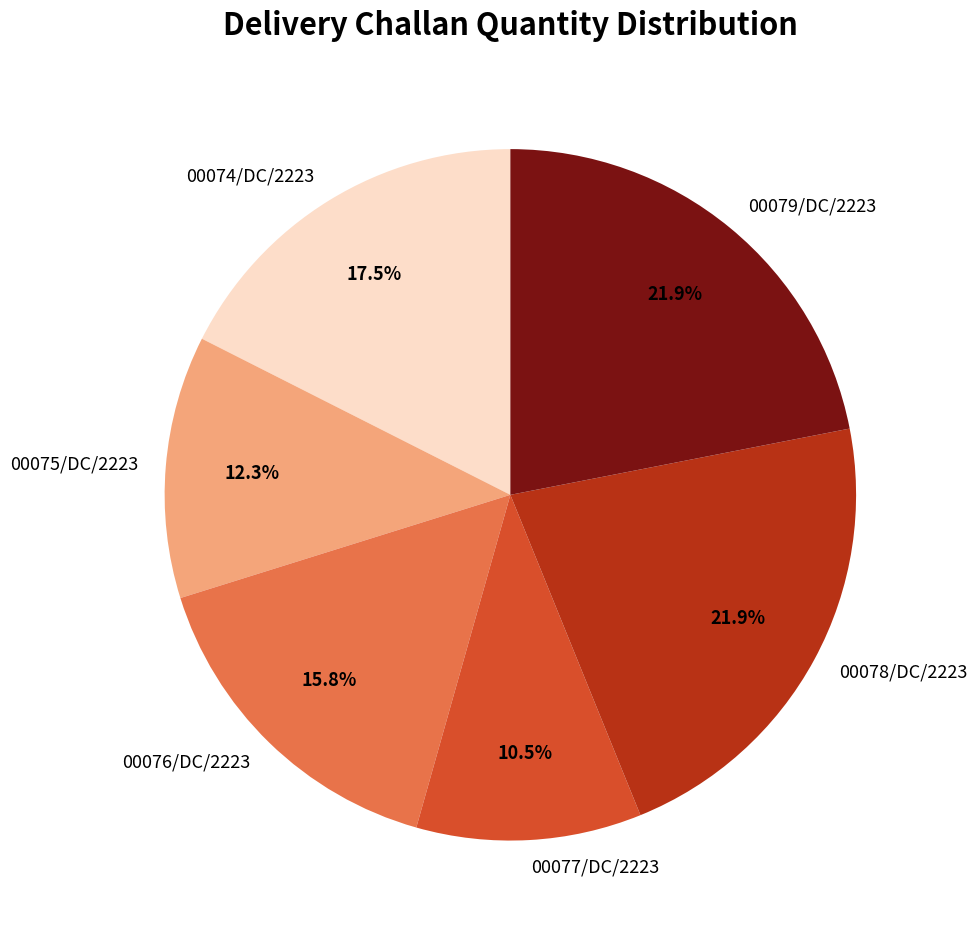

To the nearest percent, what is the difference between the 00076/DC/2223 and 00074/DC/2223 slice percentages?

2%